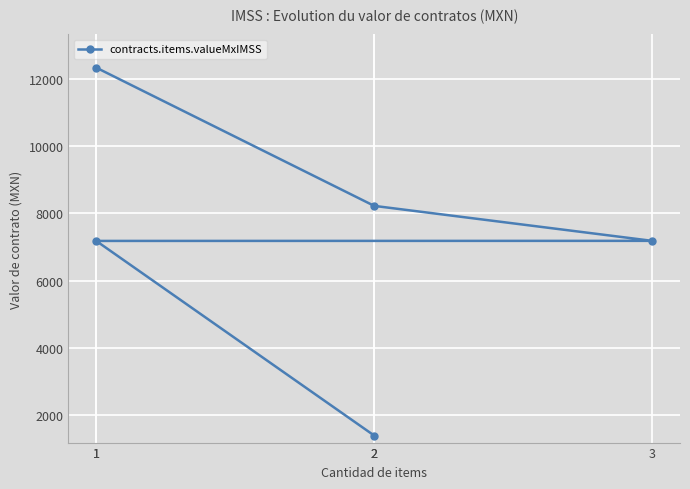

True or false: the data shows 2368.4 at 2.

False